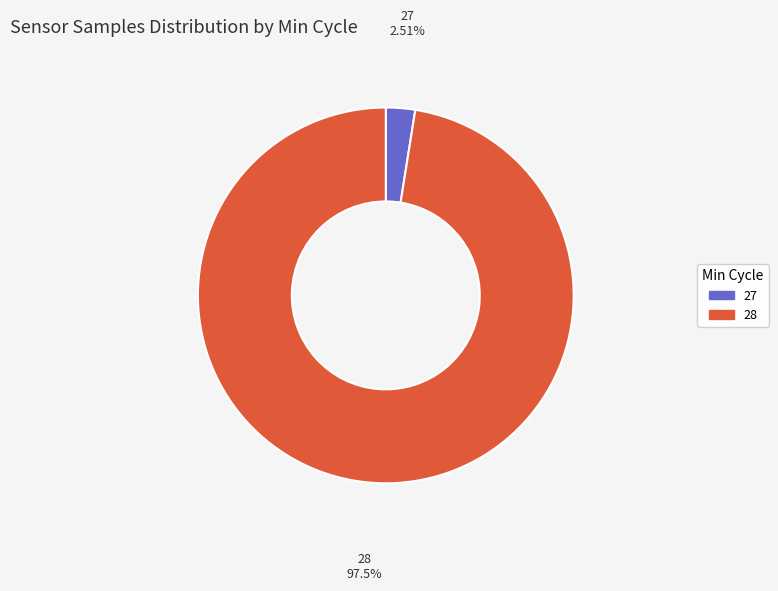

Between 27 and 28, which is larger?

28